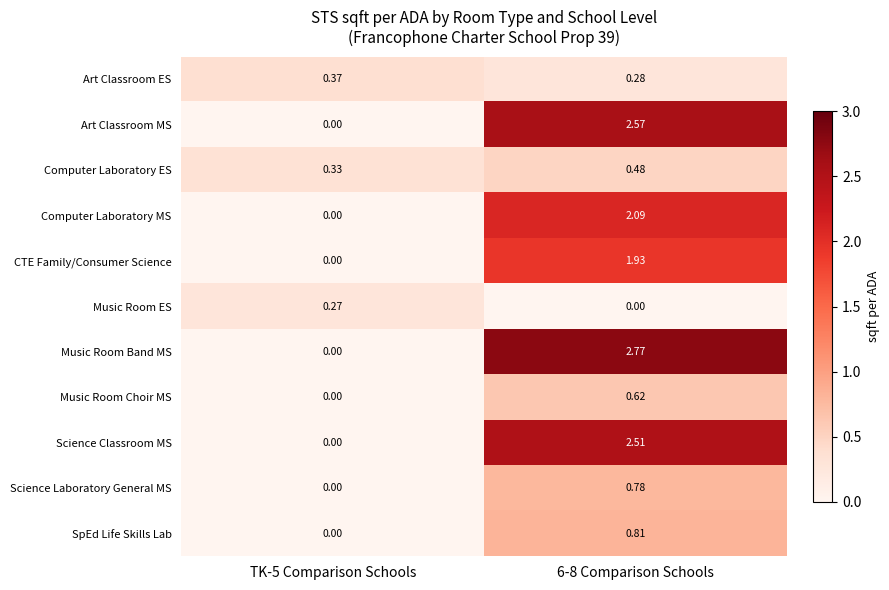

Rank the series at 6-8 Comparison Schools from lowest to highest value.

Music Room ES, Art Classroom ES, Computer Laboratory ES, Music Room Choir MS, Science Laboratory General MS, SpEd Life Skills Lab, CTE Family/Consumer Science, Computer Laboratory MS, Science Classroom MS, Art Classroom MS, Music Room Band MS